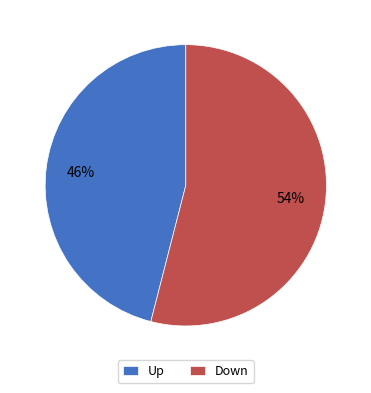

Combined, do Down and Up account for over 50%?

Yes